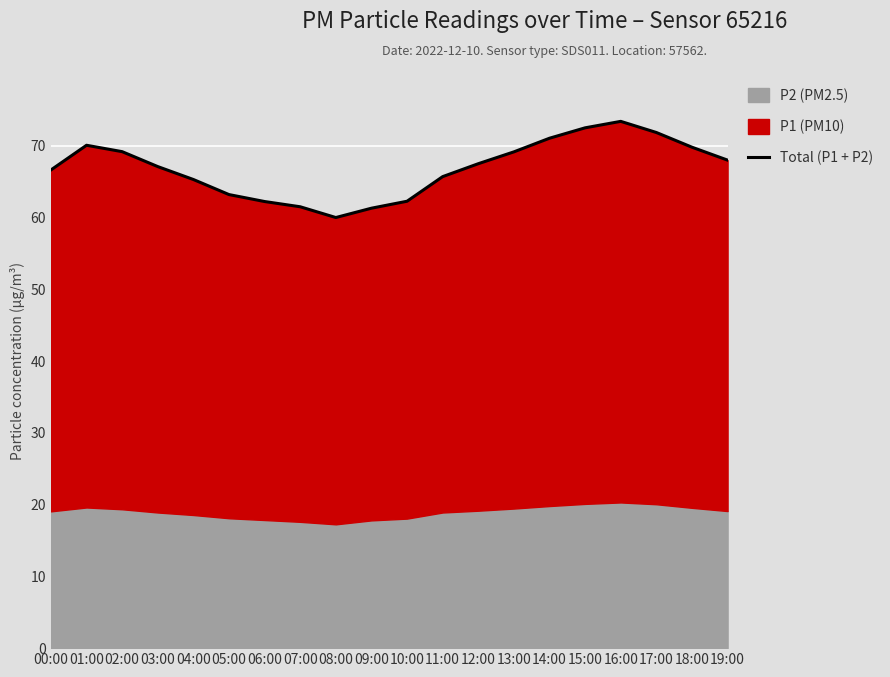

At which category does the data reach its first local valley?

08:00